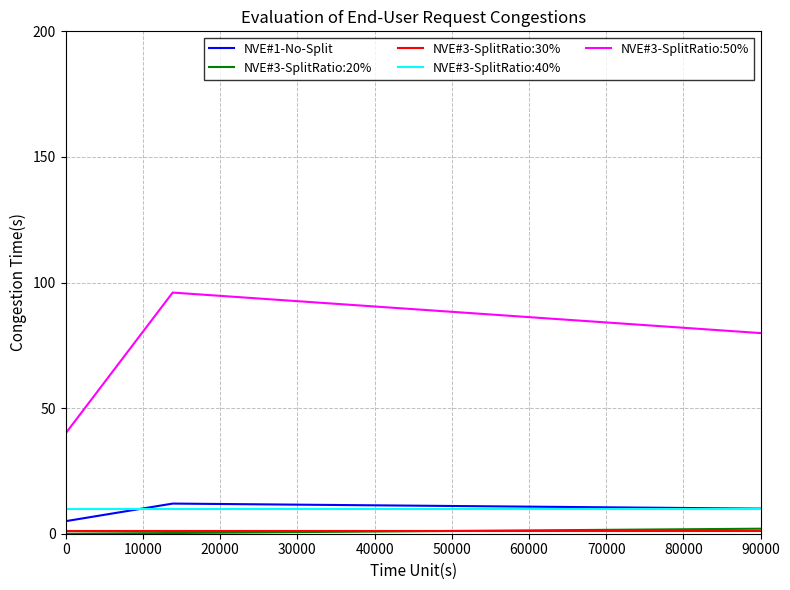

How many series are shown in this chart?

5